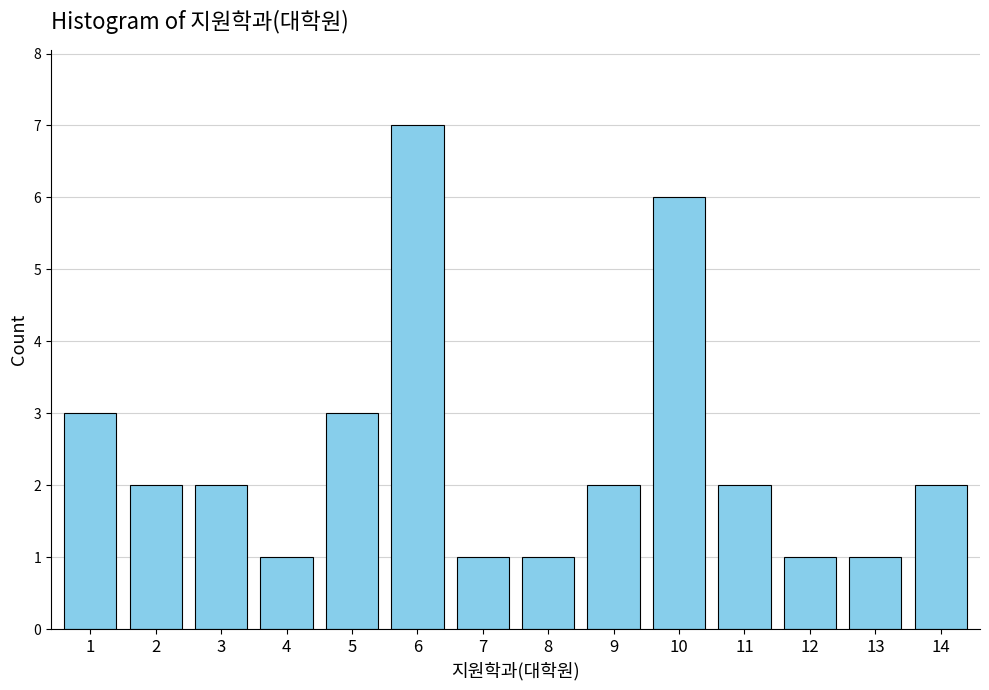

Reading right to left, list all the values displayed in this chart.

2	1	1	2	6	2	1	1	7	3	1	2	2	3